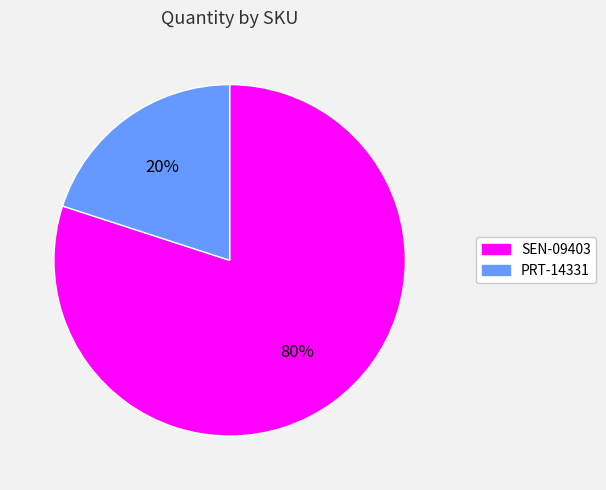

How many slices are in this pie chart?

2